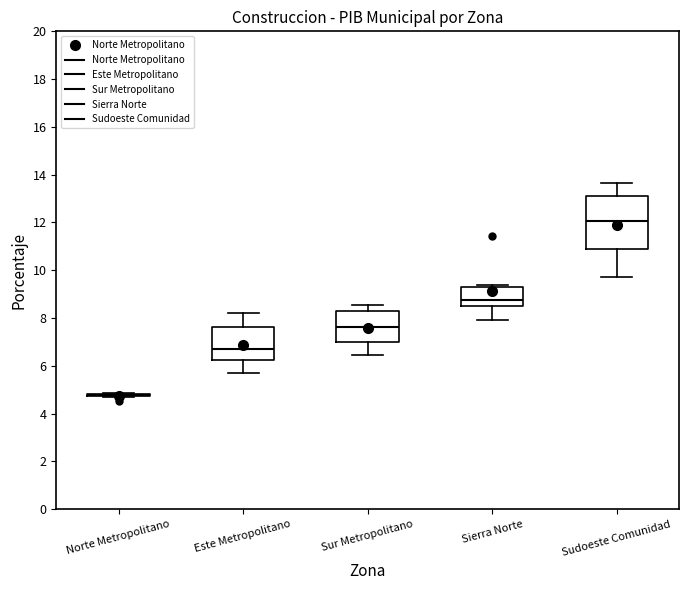

Which box is the tallest, from its lower edge to its upper edge?

Sudoeste Comunidad